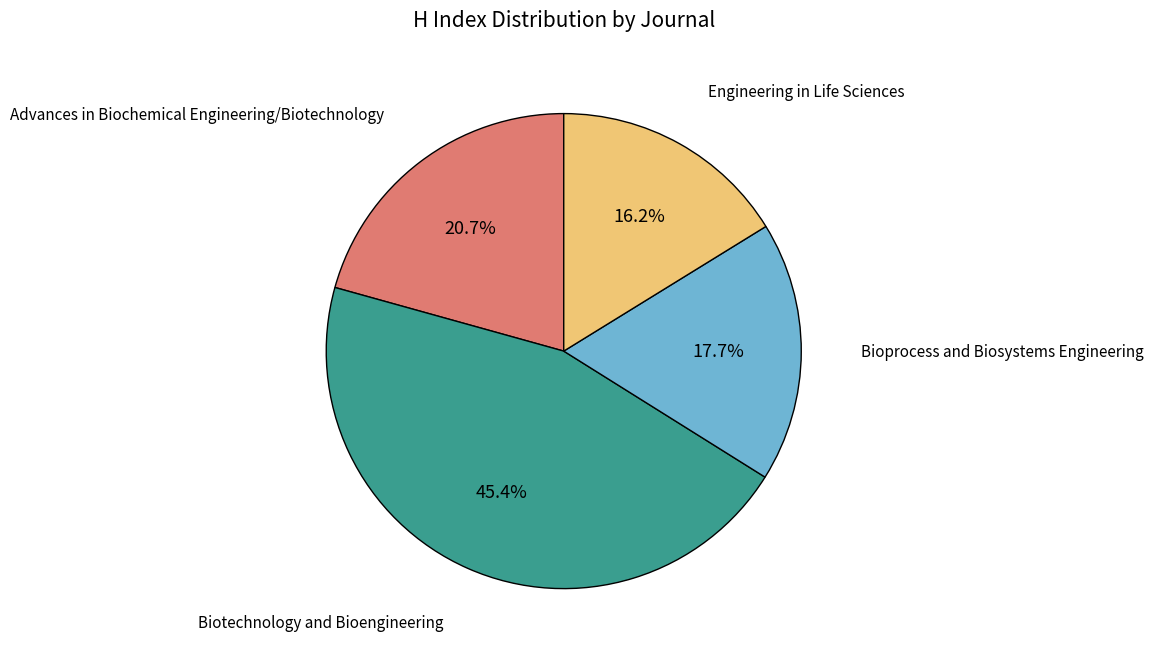

Is the sum of Bioprocess and Biosystems Engineering and Biotechnology and Bioengineering greater than half?

Yes